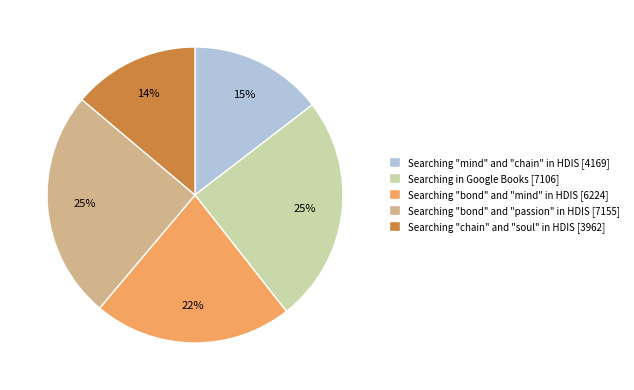

Count the number of slices in the pie.

5